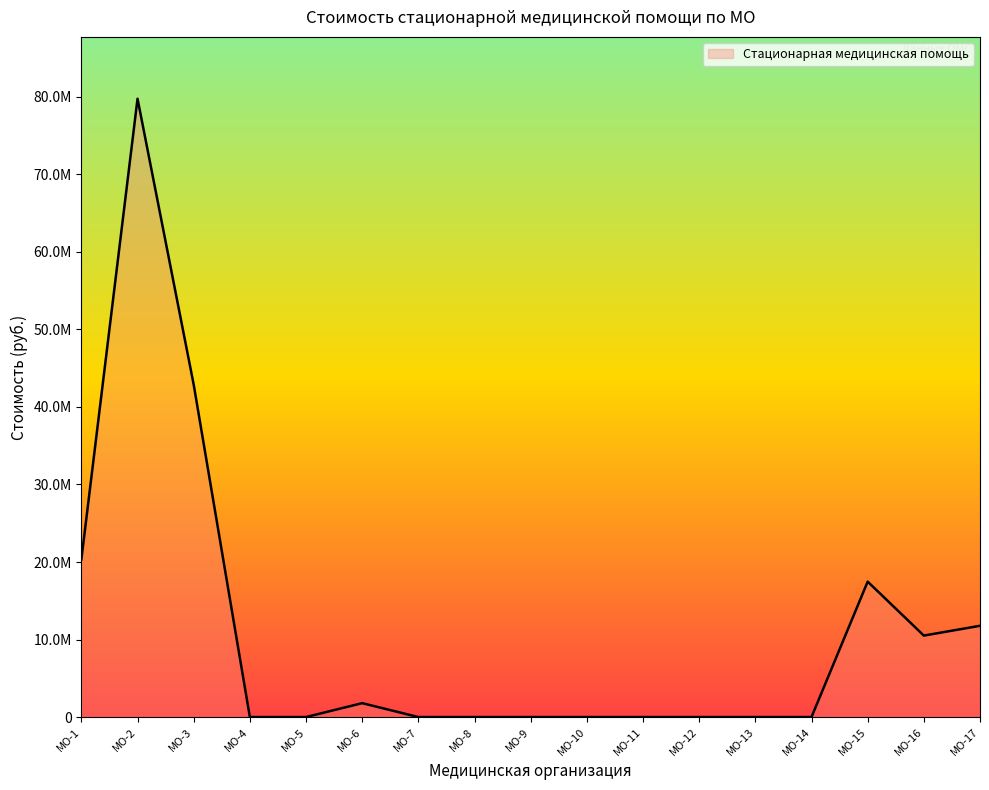

True or false: the data has more than 2 interior local peaks.

True